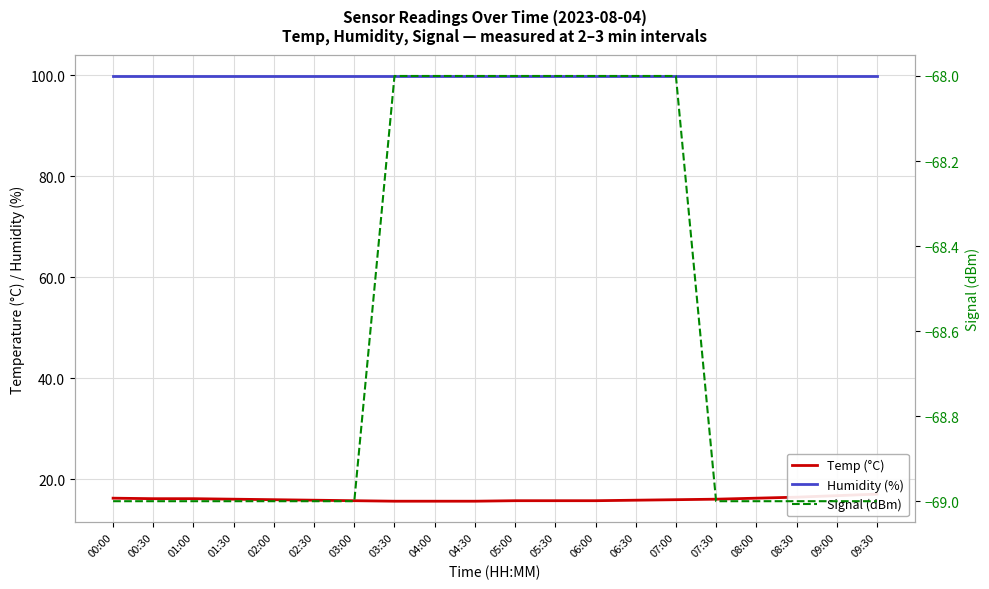

Which category has the highest value in the Signal (dBm) series?

03:30